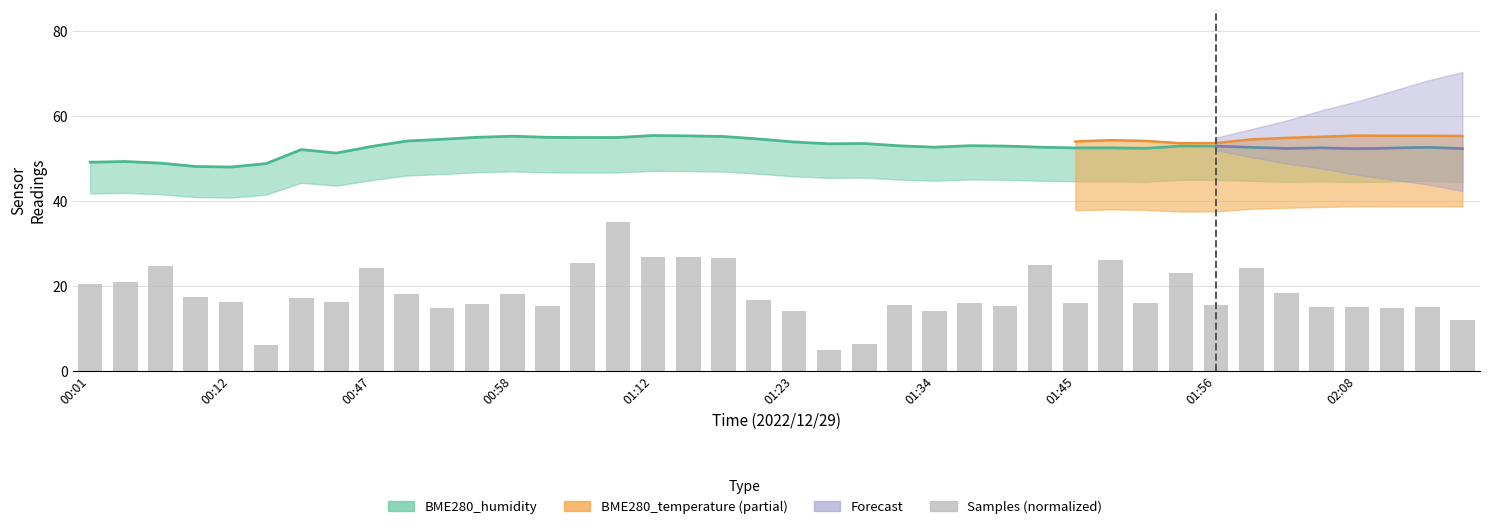

Reading left to right, transcribe all the data shown in this chart.

20.4	21.0	24.6	17.5	16.1	6.1	17.1	16.1	24.1	18.0	14.7	15.7	18.0	15.3	25.4	35.0	26.8	26.7	26.5	16.8	14.1	5.0	6.2	15.6	14.2	15.9	15.4	24.9	16.0	26.1	16.0	23.1	15.4	24.2	18.3	15.0	14.9	14.8	15.0	12.1